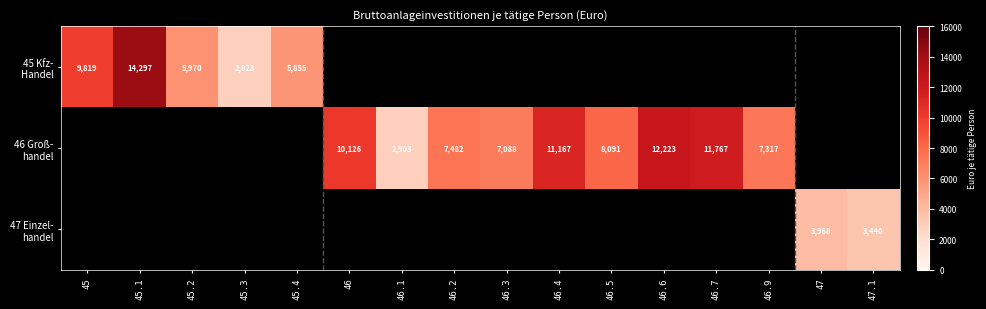

How many distinct data groups are displayed?

3